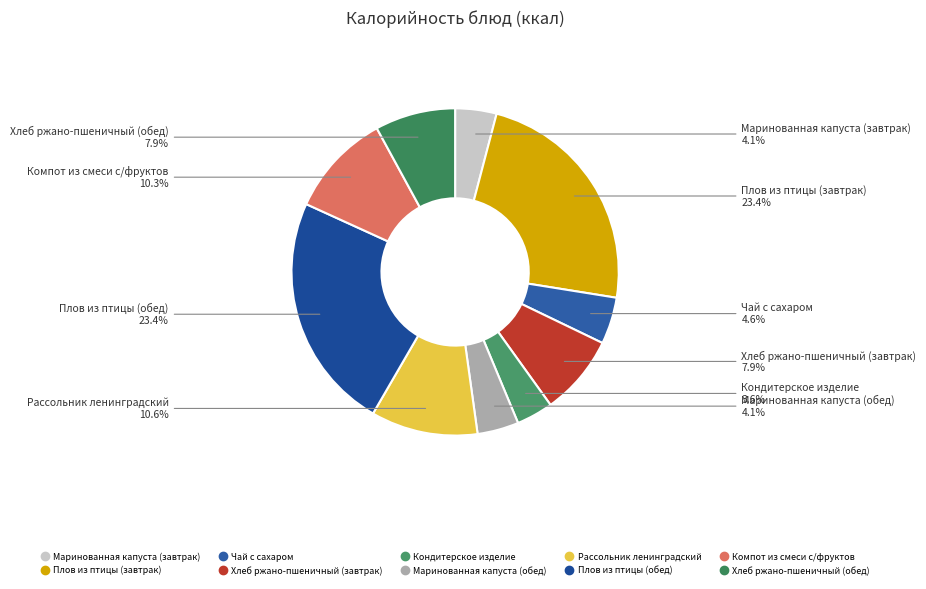

Does Маринованная капуста (завтрак) account for over 50% of the chart?

No